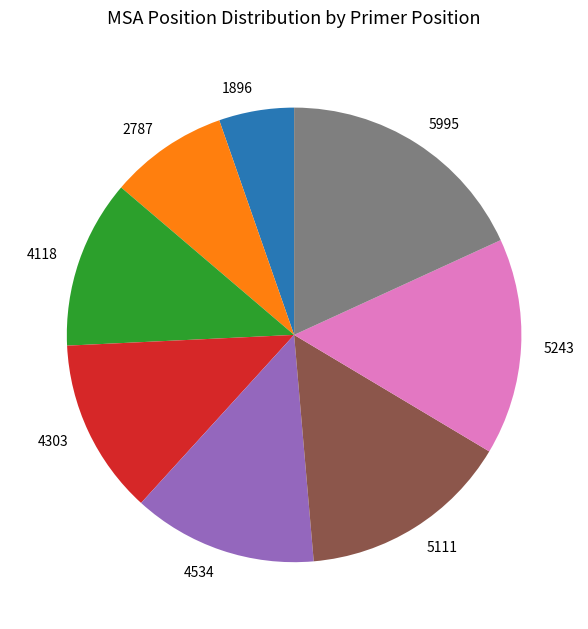

Is there a majority slice in this chart?

No